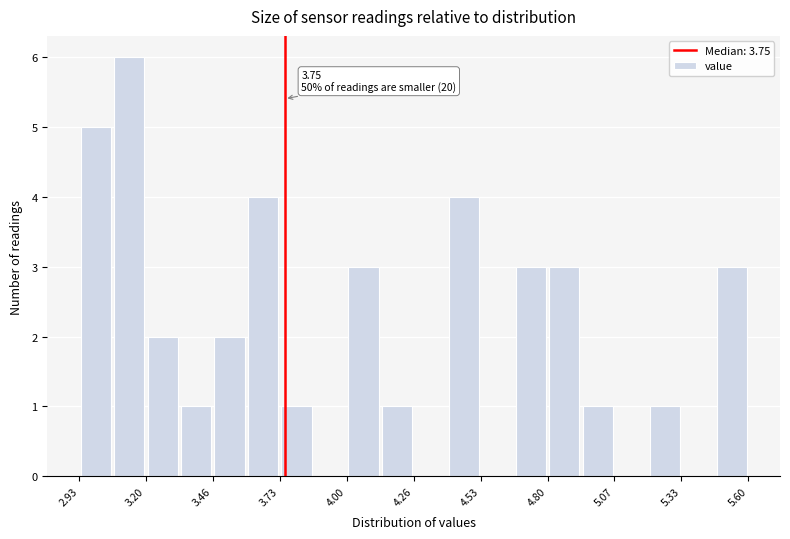

Read against the x-axis, roughly where is the centre of the tallest bar?

3.15